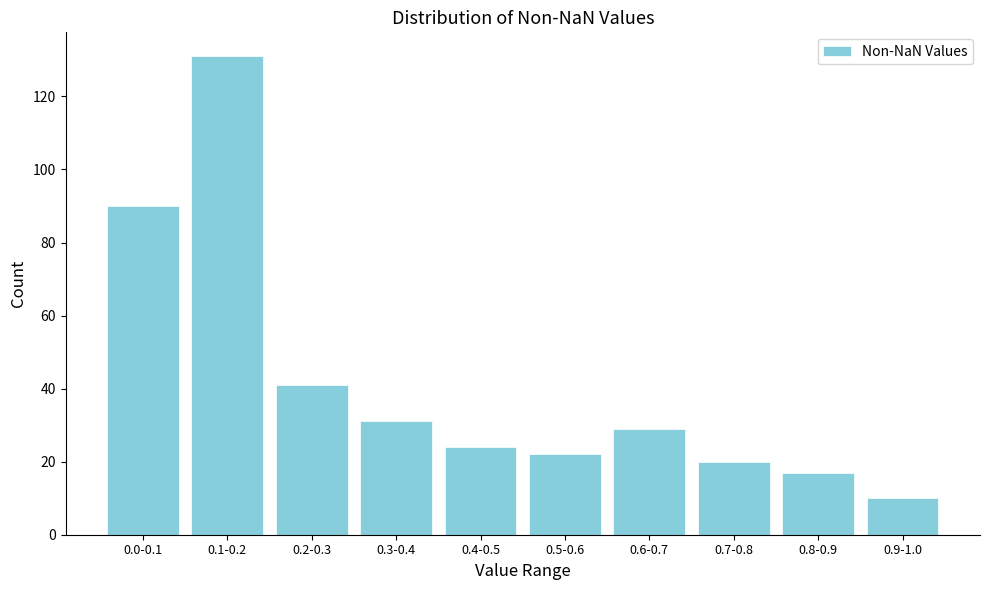

Reading left to right, extract all data points from this chart.

90	131	41	31	24	22	29	20	17	10